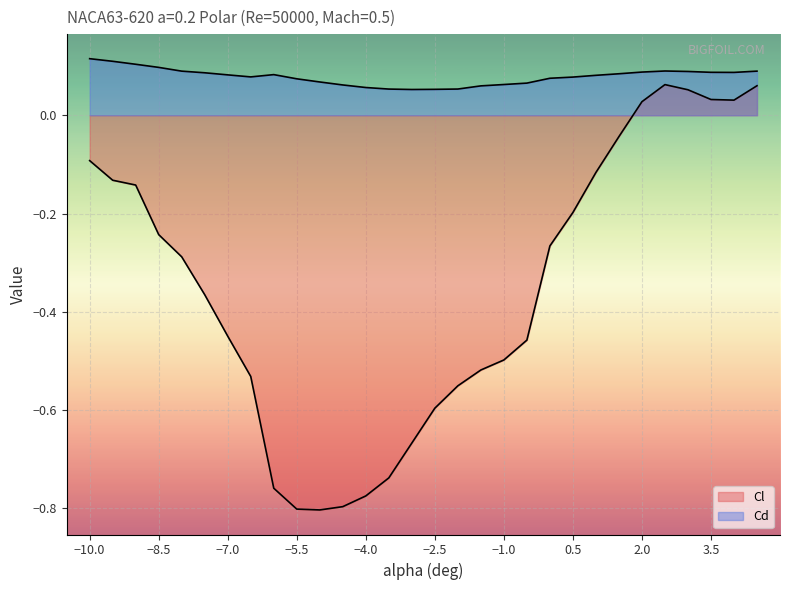

How many Cd values are between 0 and 1?

30